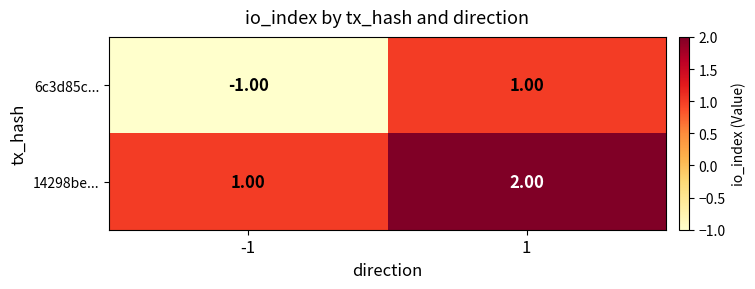

What is the greatest value displayed?

2